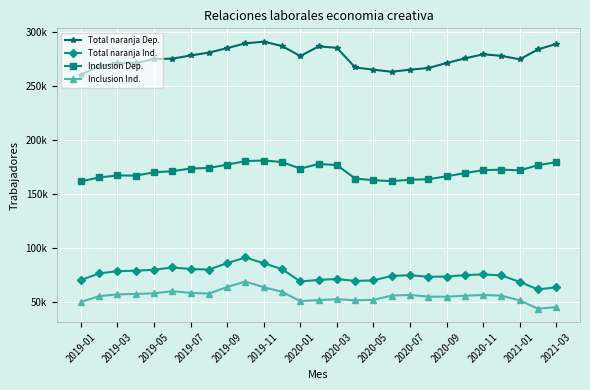

What are all the series names shown in the legend?

Total naranja Dep., Total naranja Ind., Inclusion Dep., Inclusion Ind.